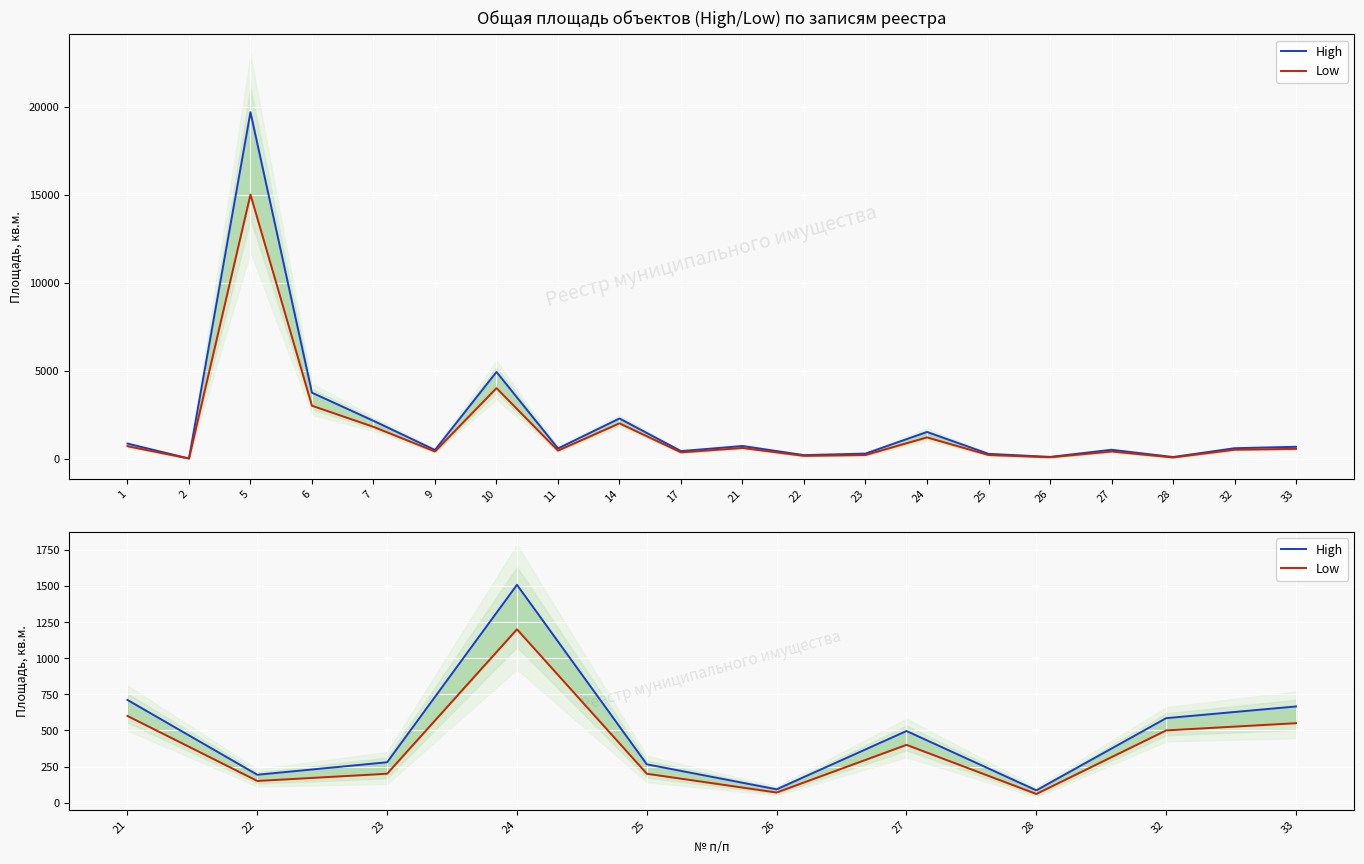

What is the average value of the Low series?

393.0